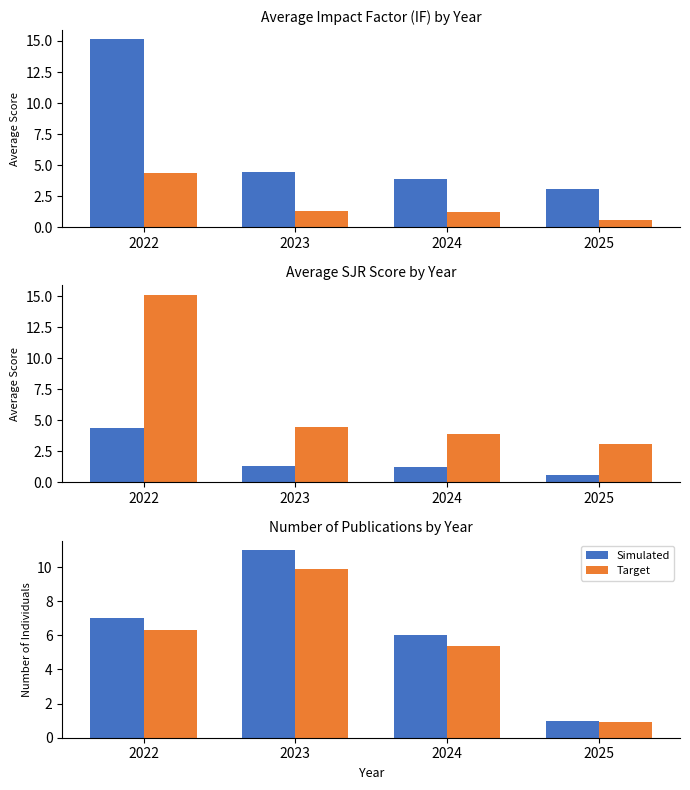

What is the smallest value displayed?

0.6